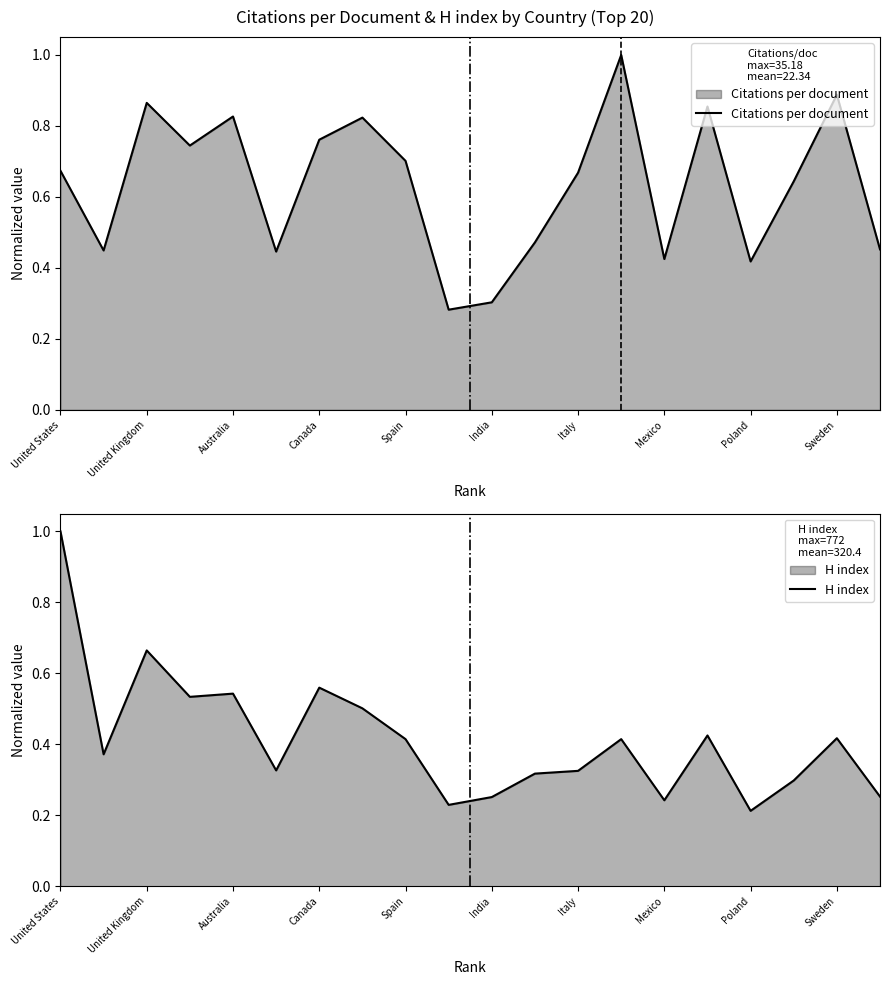

After their last crossing, which series has the higher values: H index or Citations per document?

Citations per document